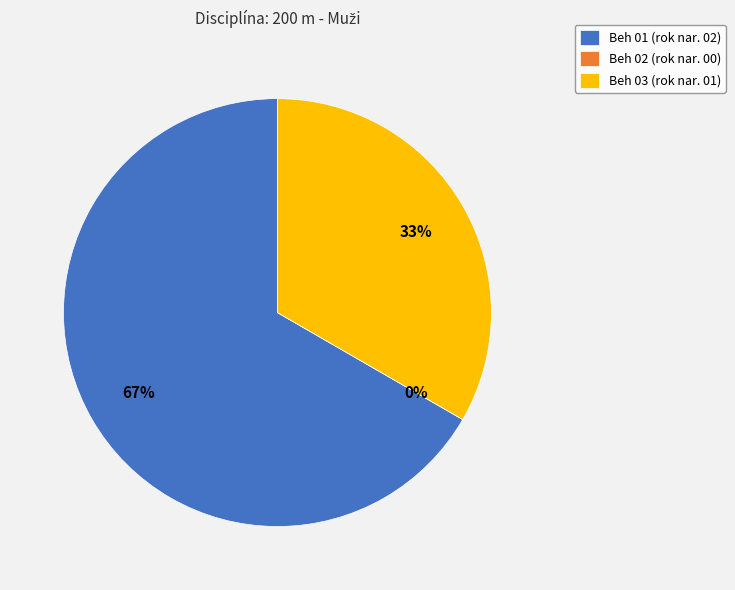

What is the majority slice?

Beh 01